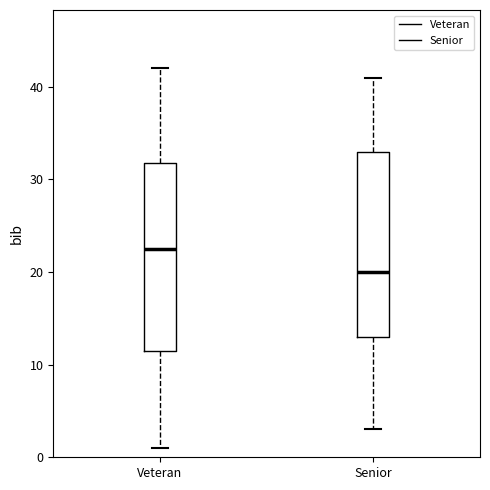

Reading left to right, transcribe this box plot: for each box, give where its median line is, the range the box spans, and where its two whiskers end, as read against the y-axis. The values are not printed on the chart, so give them approximately, as read against the axis.

Veteran: median 23, box 12 to 32, whiskers 1 to 42
Senior: median 20, box 13 to 33, whiskers 3 to 41